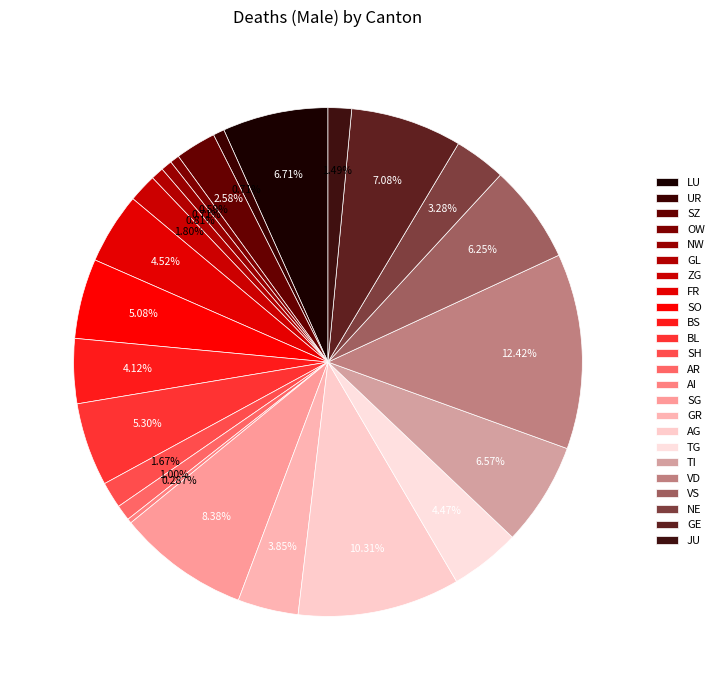

To the nearest percent, what percentage of the pie is VS?

6%